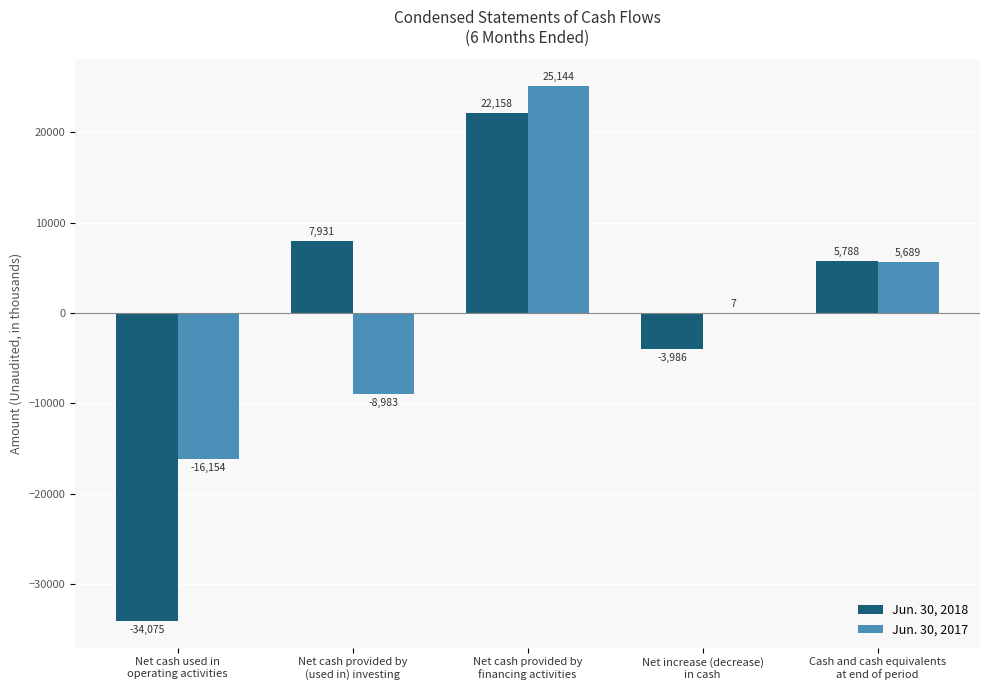

The value of Jun. 30, 2018 at Net cash used in
operating activities is -45546. True or false?

False